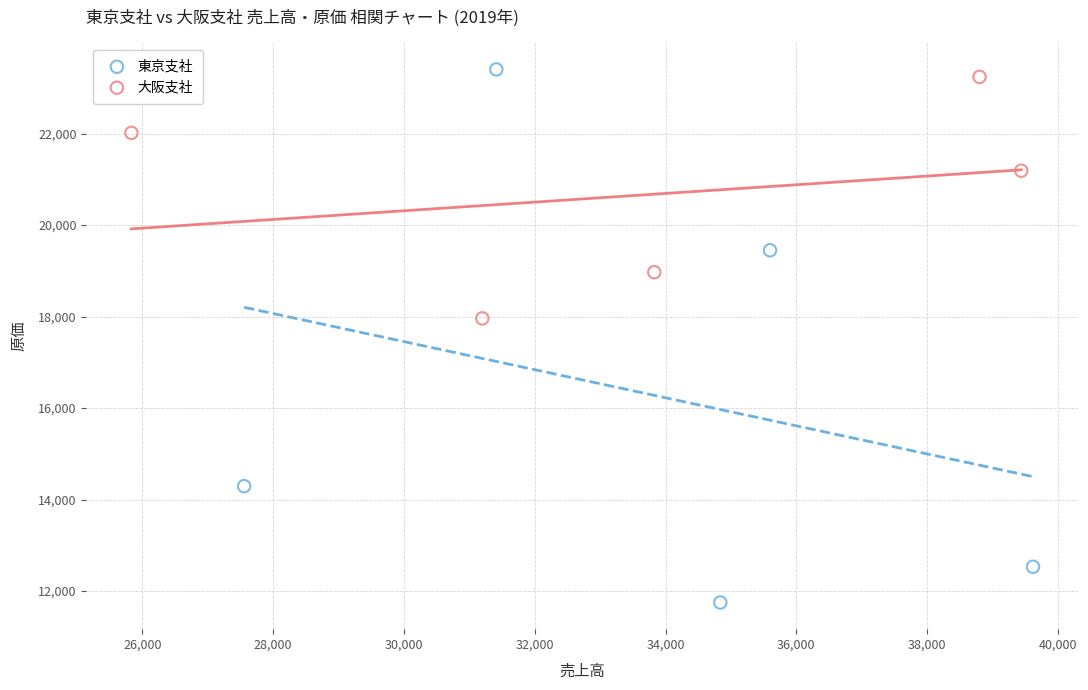

Which series contains the highest Y value?

東京支社